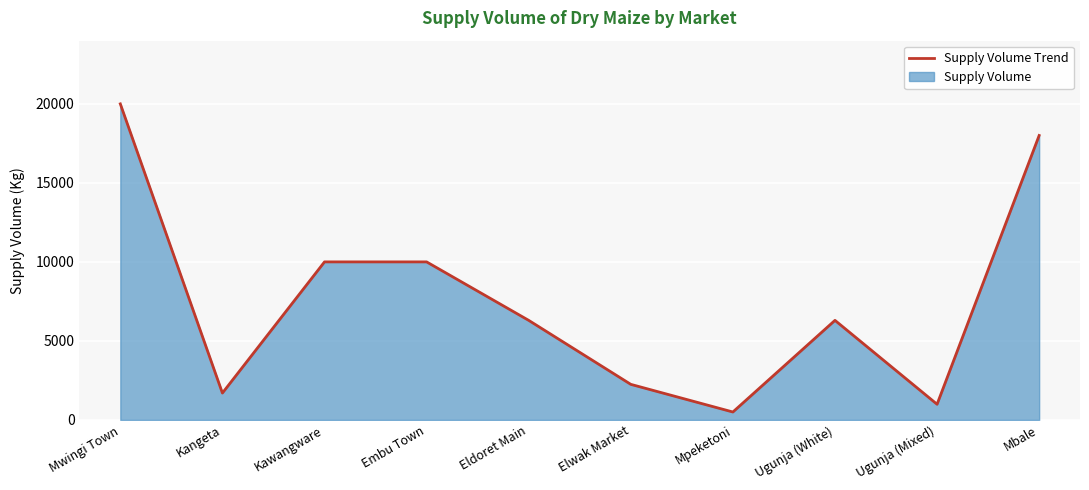

Rank the categories by value from highest to lowest.

Mwingi Town, Mbale, Kawangware, Embu Town, Eldoret Main, Ugunja (White), Elwak Market, Kangeta, Ugunja (Mixed), Mpeketoni